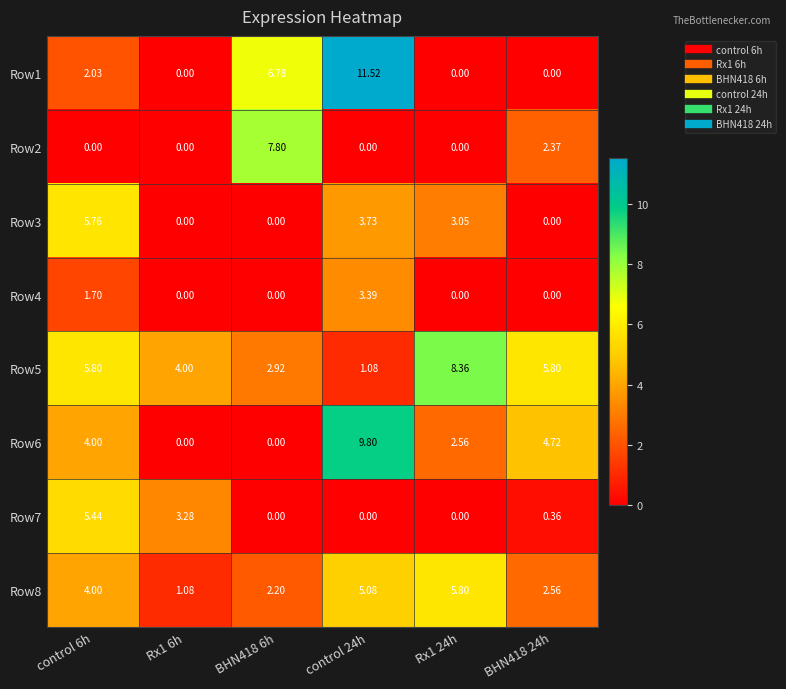

What is the total value across all series at control 24h?

34.6